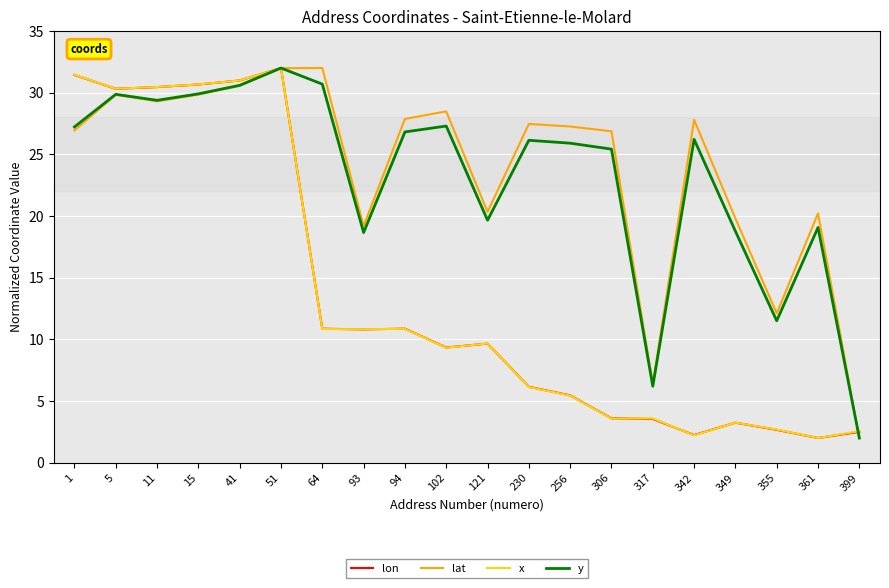

Which series changed the most between 94 and 121?

lat